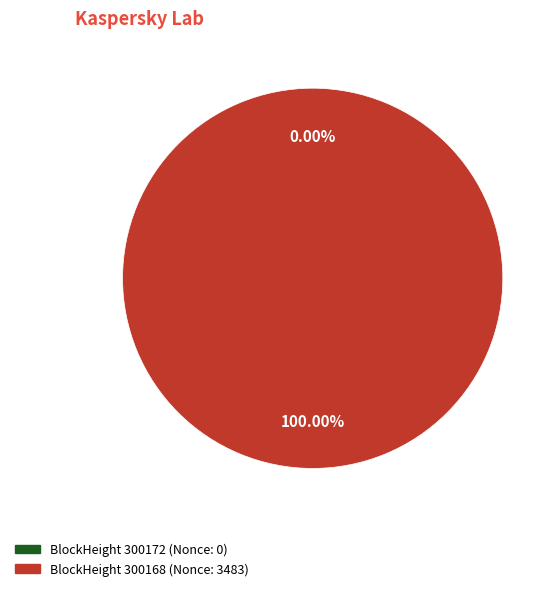

Does any single category account for the majority?

Yes